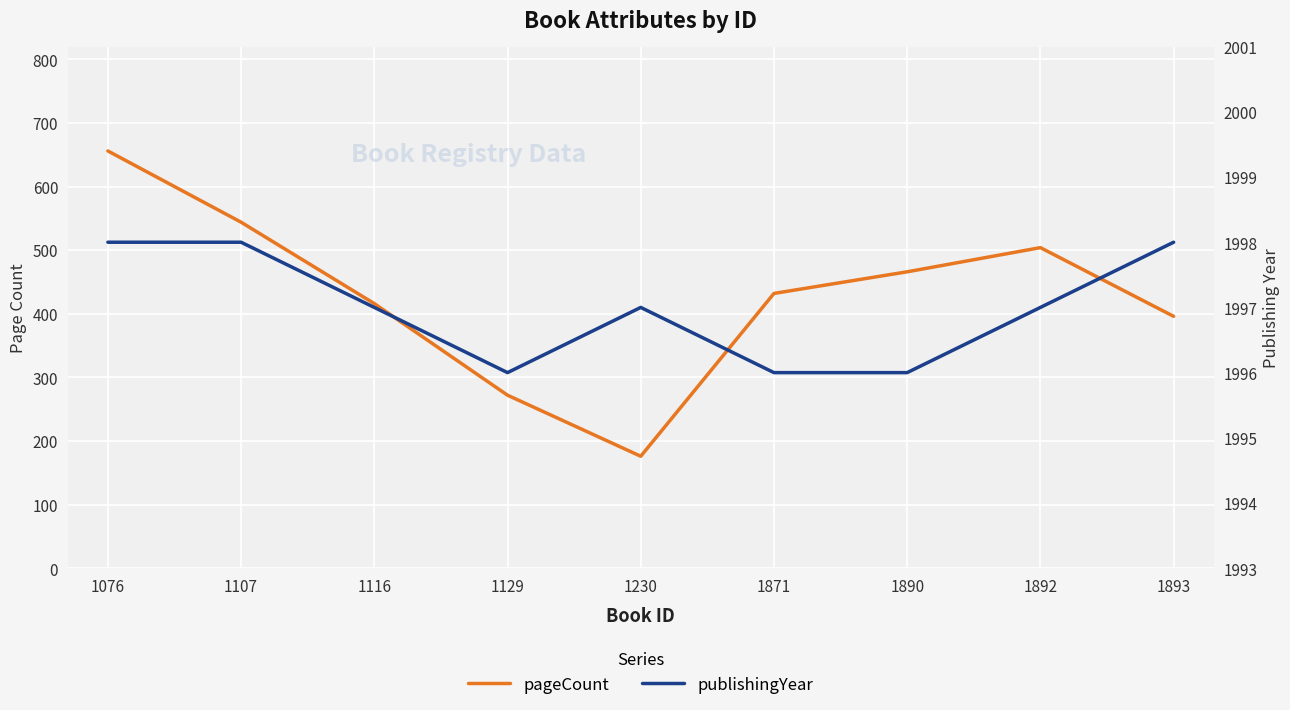

True or false: pageCount has a value of 105 at 1230.

False